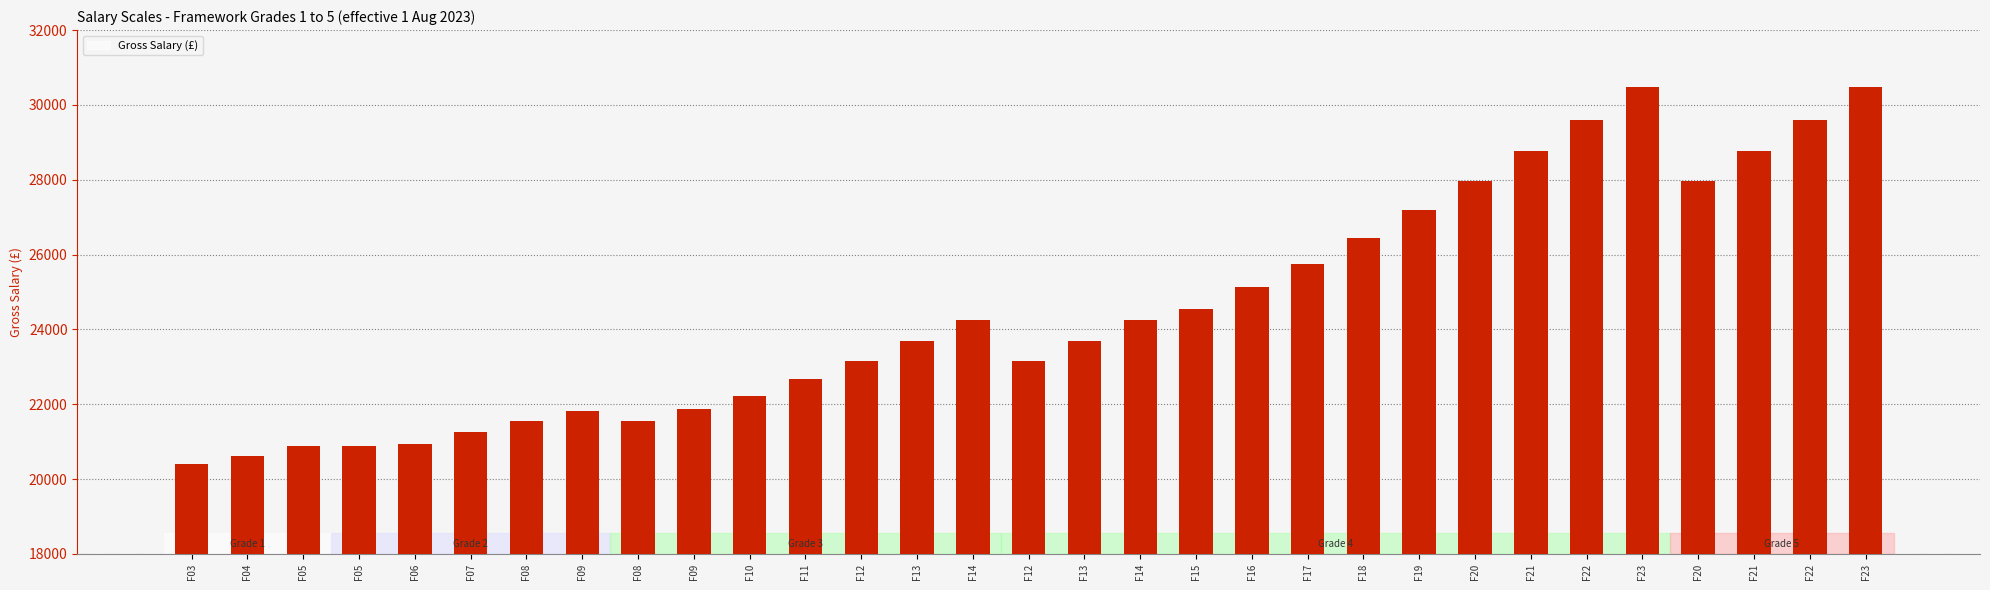

What is the approximate value at F09?

21868